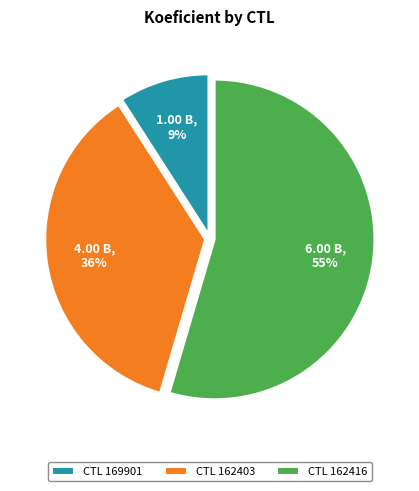

What percentage is the CTL 169901 slice, to the nearest percent?

9%